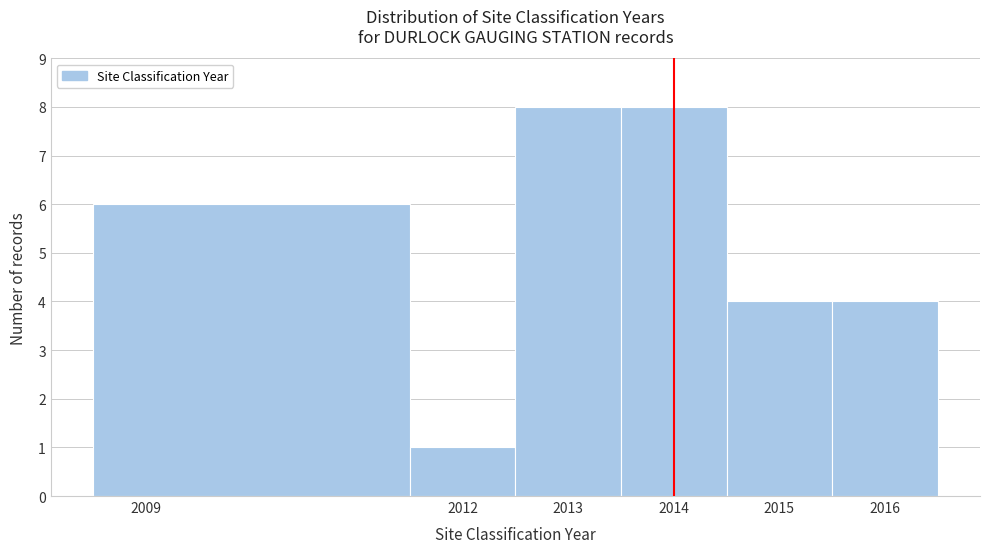

Reading left to right, transcribe this chart: for each bar, give the range it covers on the x-axis and its height. The values are not printed on the chart, so give them approximately, as read against the axis.

2008.5 to 2011.5: 6
2011.5 to 2012.5: 1
2012.5 to 2013.5: 8
2013.5 to 2014.5: 8
2014.5 to 2015.5: 4
2015.5 to 2016.5: 4